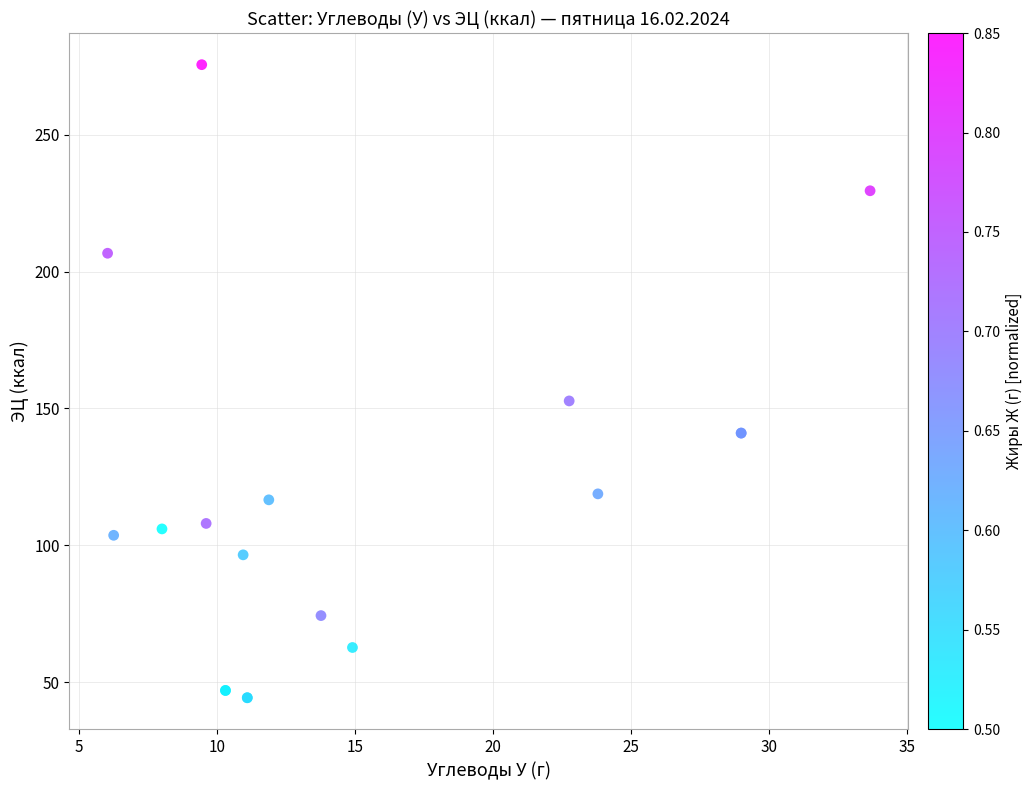

What Y value in the scatter plot is closest to 159?

152.7